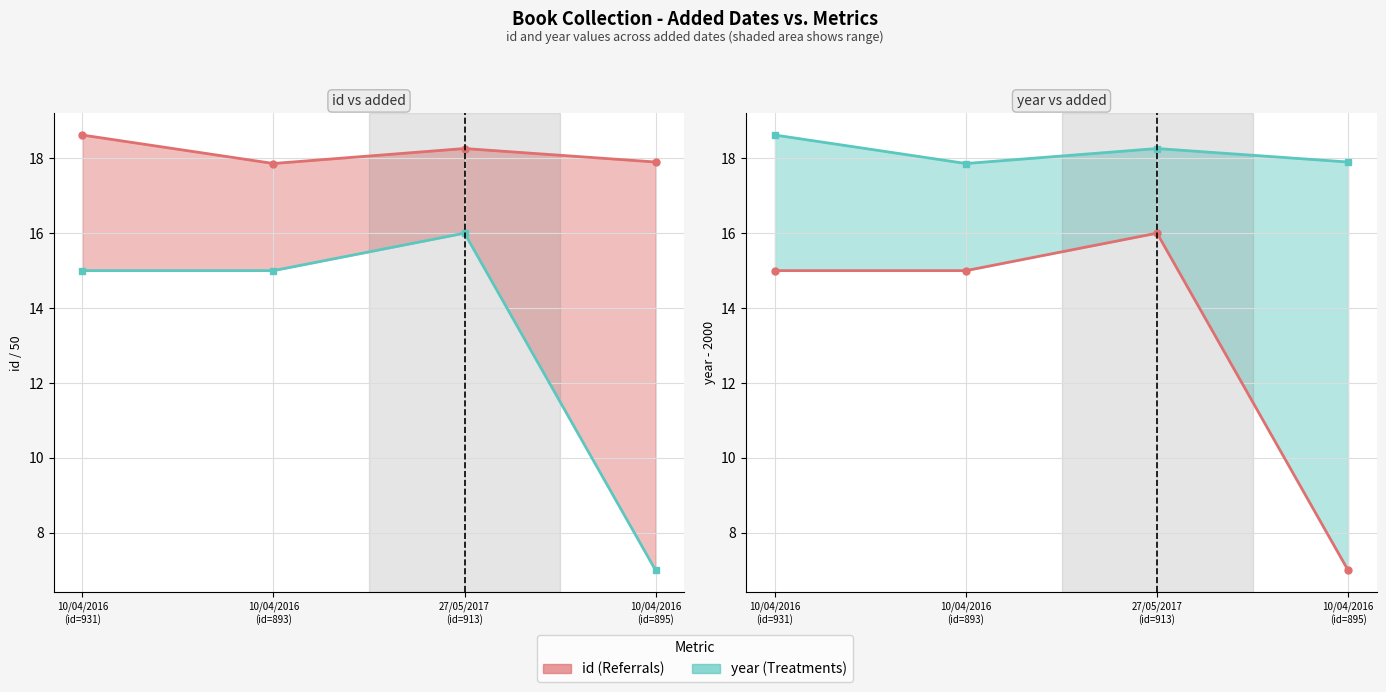

How many lines are shown in the chart?

2